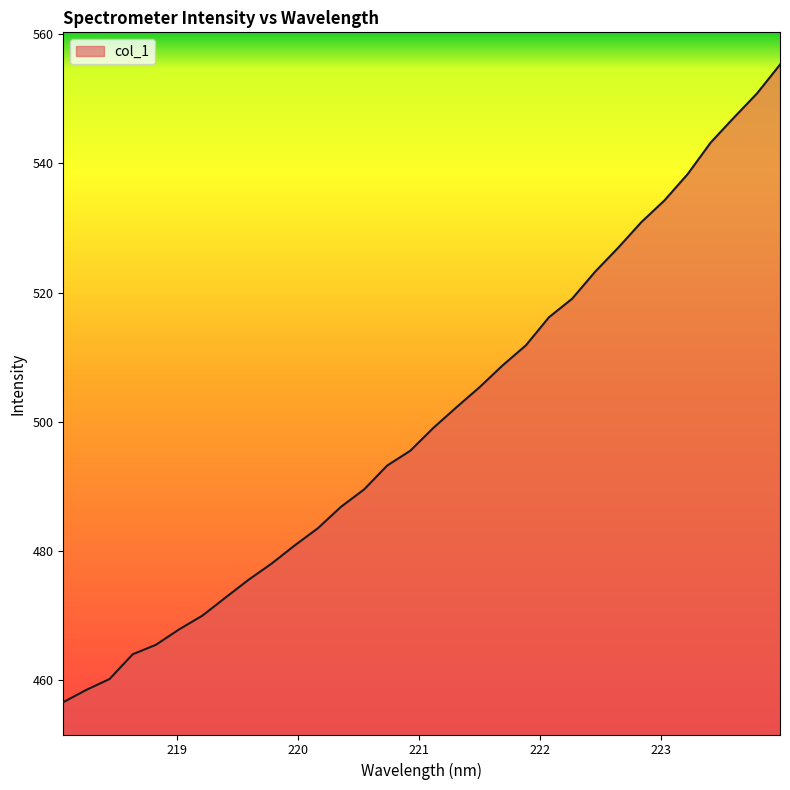

What is the minimum value shown in the chart?

456.6